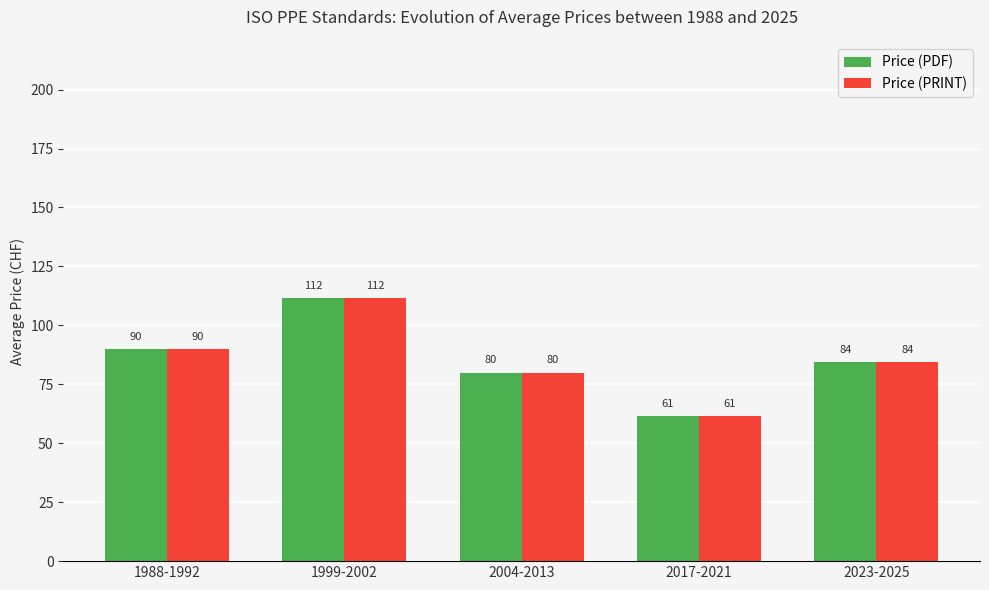

Count the number of data series in this chart.

2